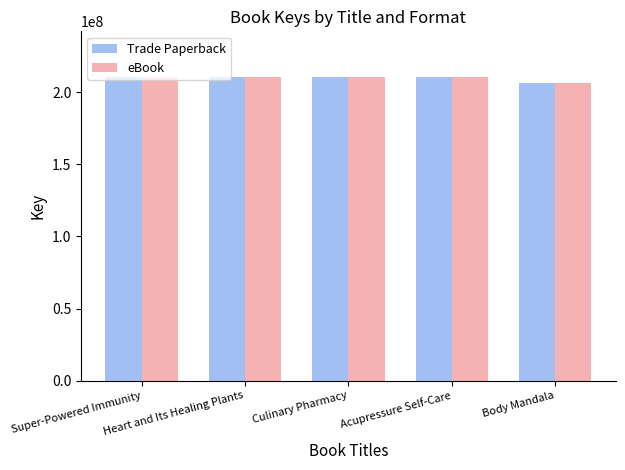

What is the label of the 1st bar from the right?

Body Mandala